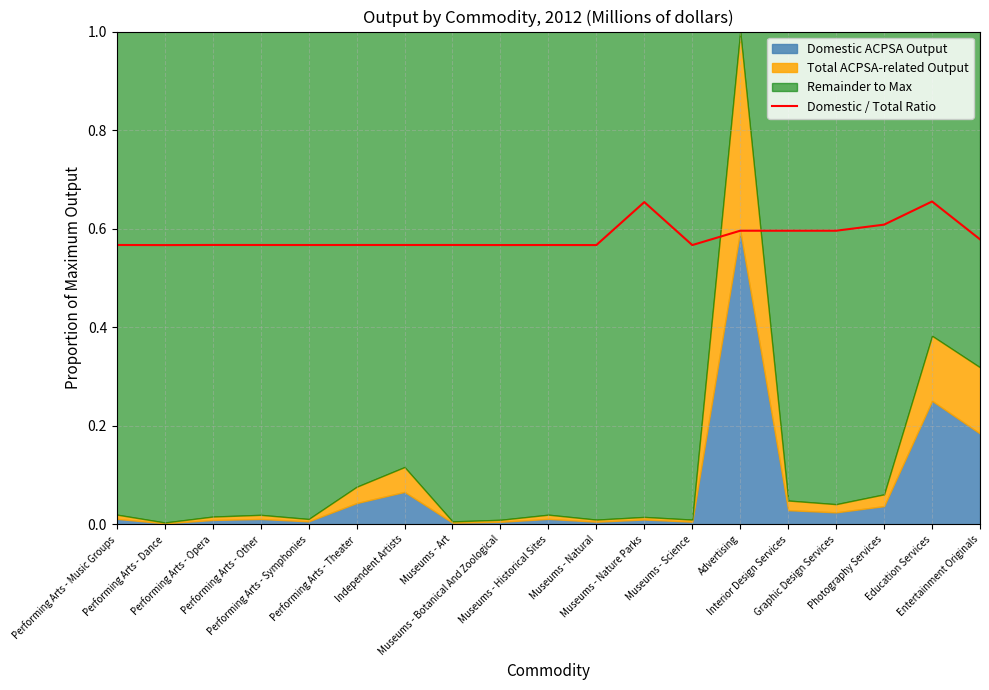

True or false: the data shows 0.7 at Education Services.

True